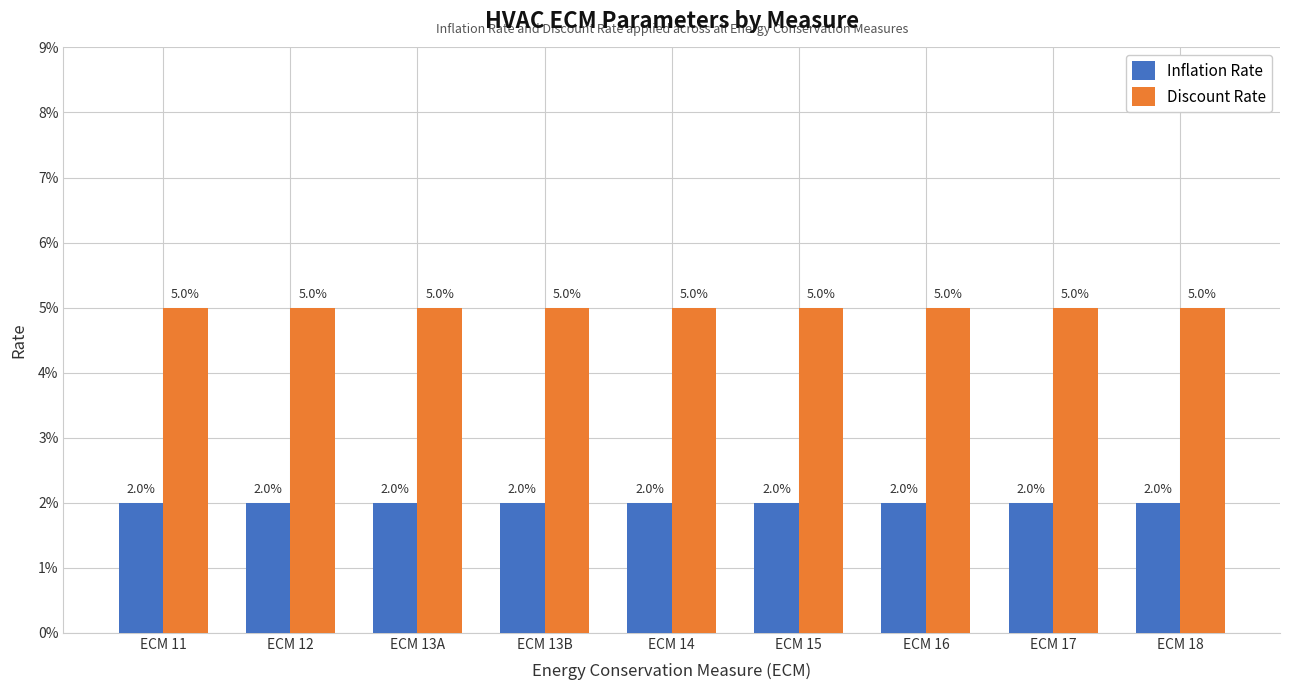

Does the chart contain stacked bars?

No